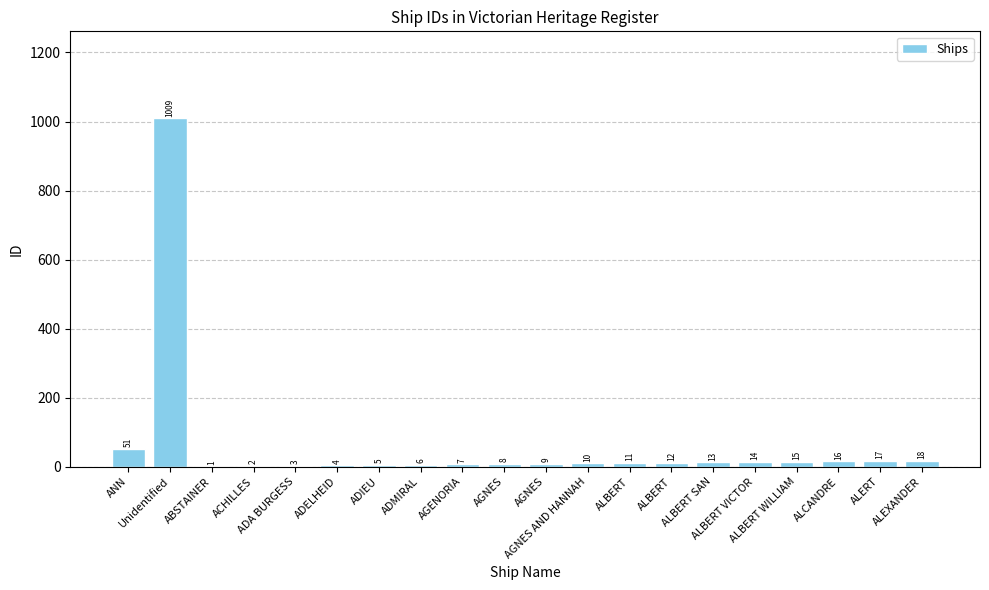

Are the bars horizontal?

No